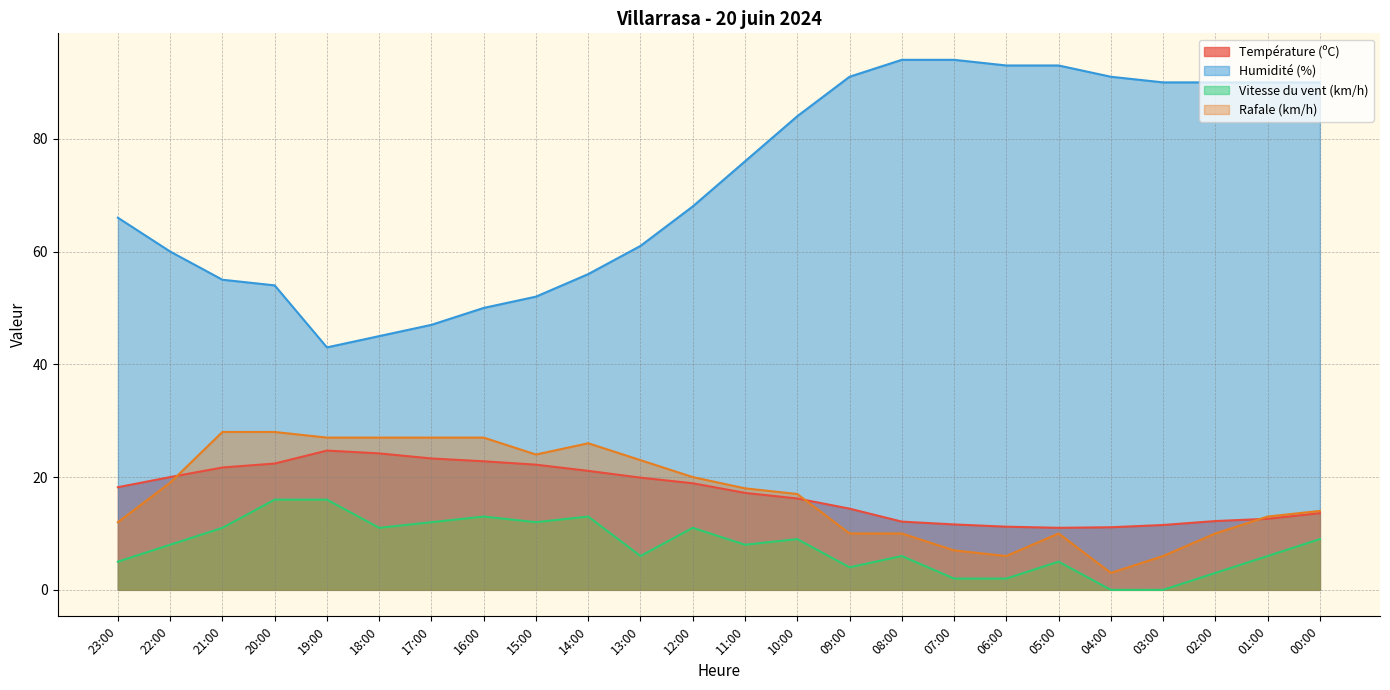

Which category has the lowest value across all series?

04:00